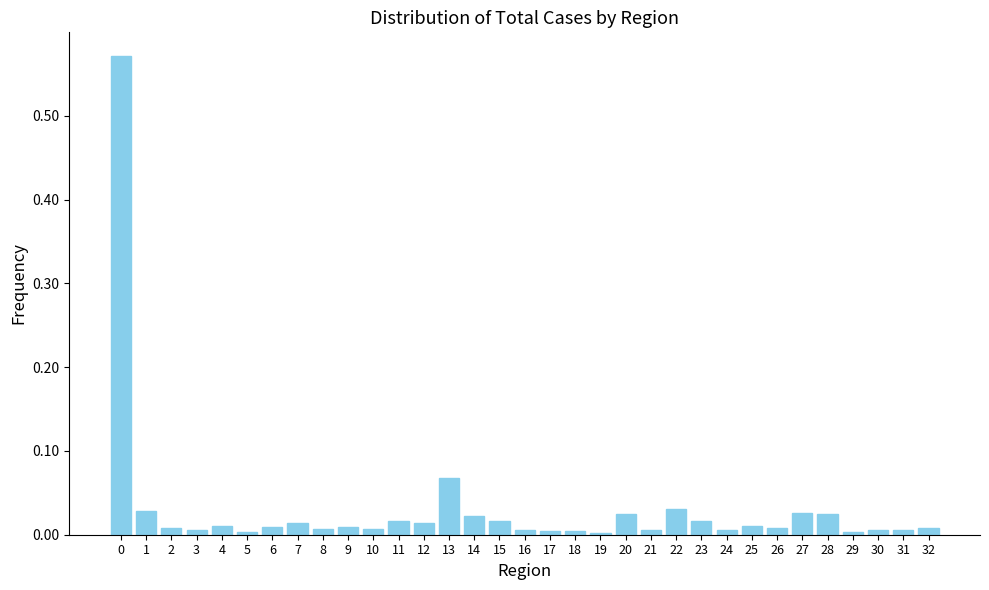

What is the sum of all values?

1.0